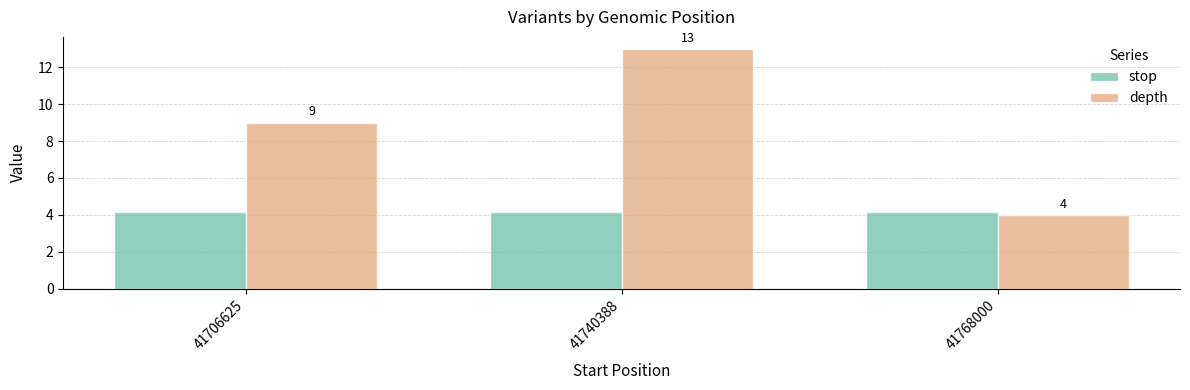

Between 41706625 and 41740388, which series saw the biggest shift?

depth